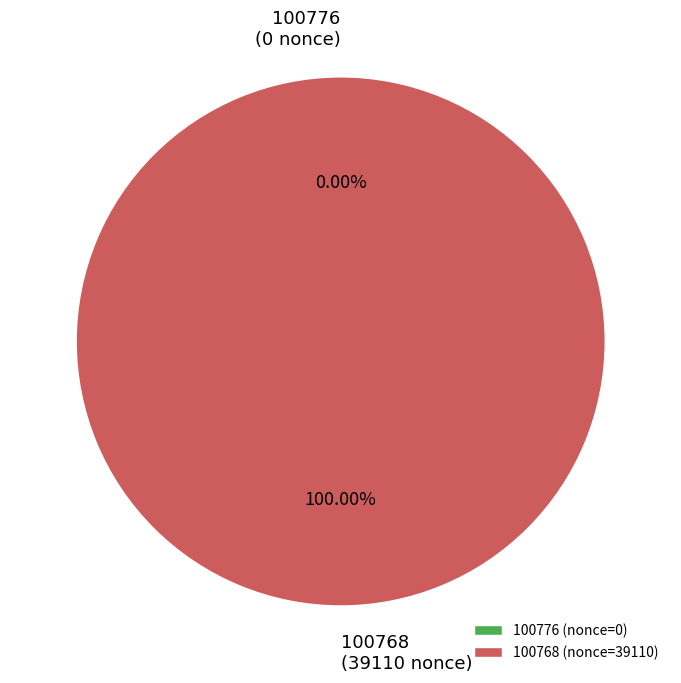

To the nearest percent, what is the combined percentage of 100768 and 100776?

100%